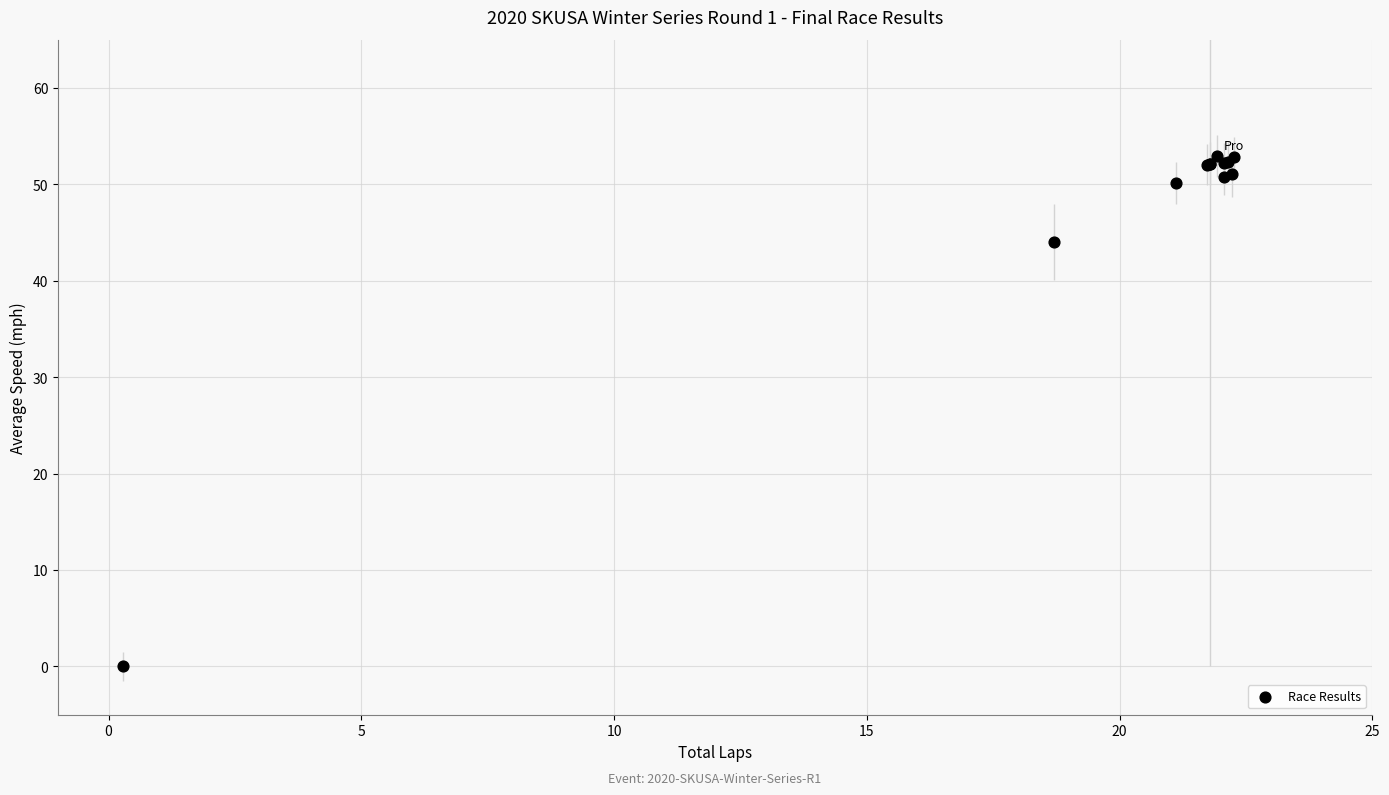

What Y value in the scatter plot is closest to 26?

44.0